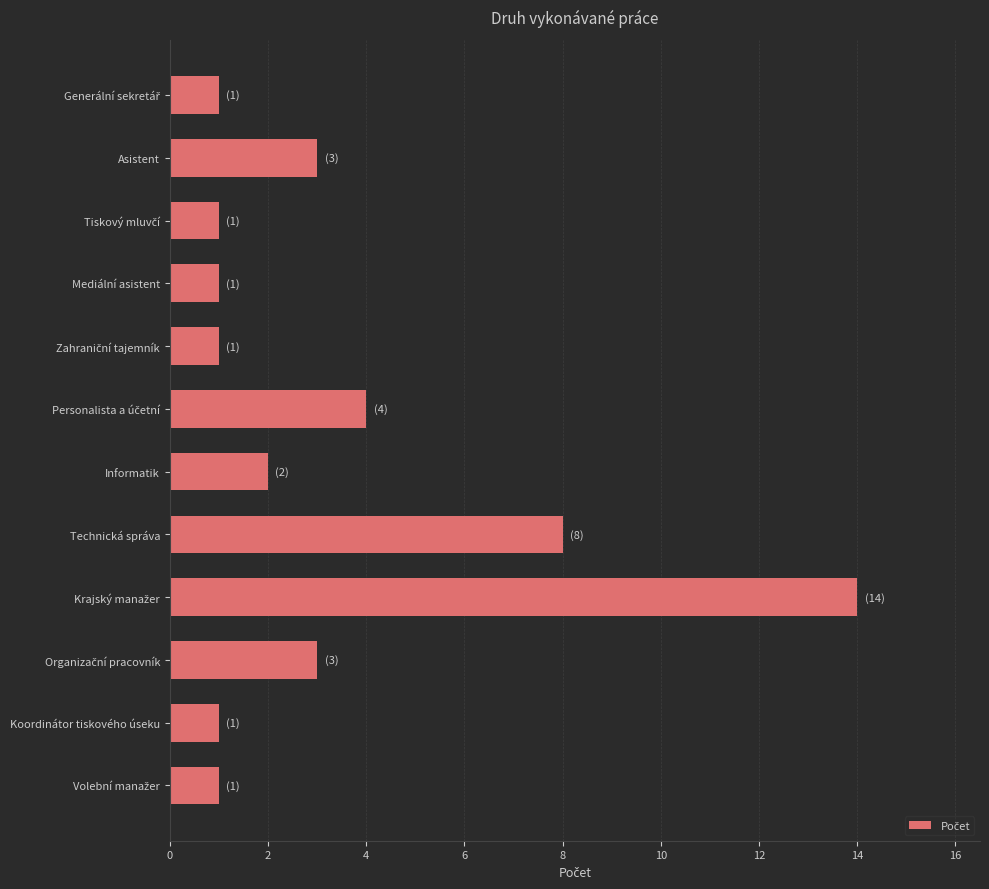

At which label is the value closest to 7?

Technická správa